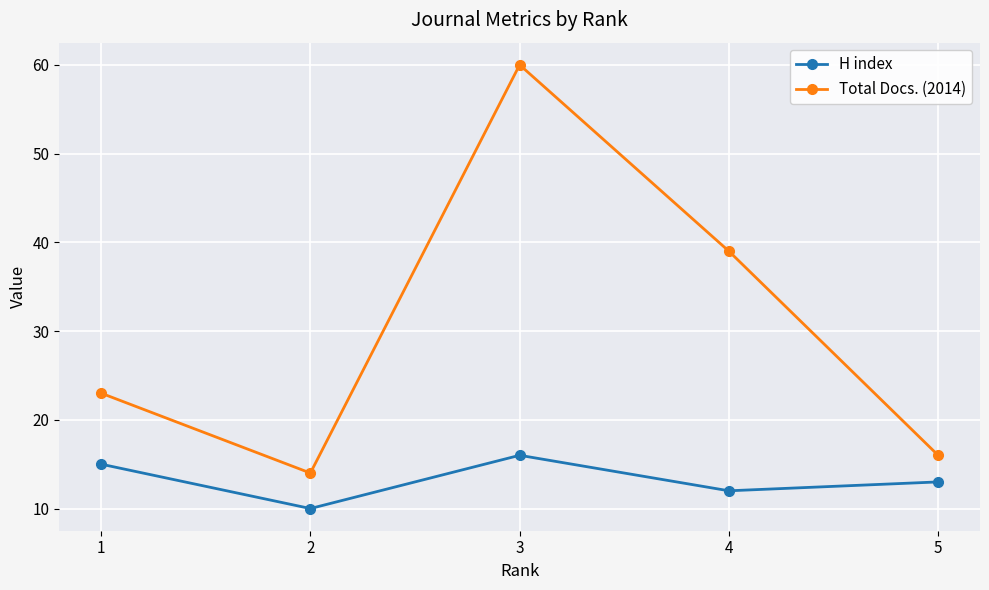

How many values in the Total Docs. (2014) series are below 23?

2